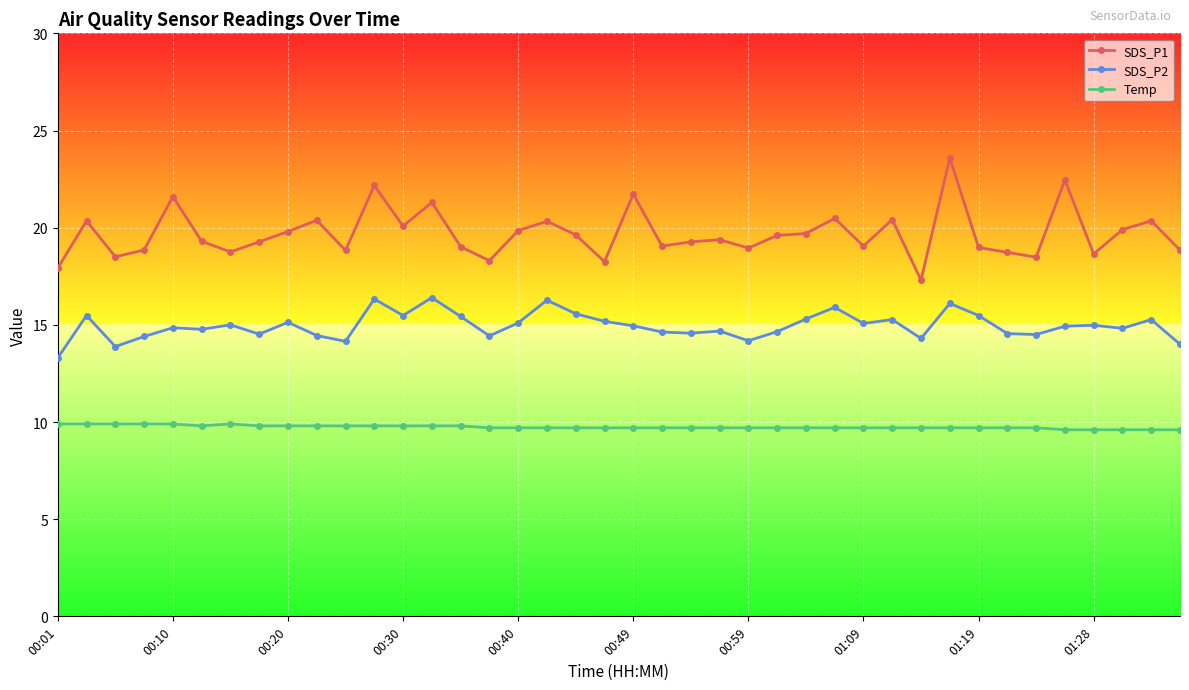

List the series in order of their overall mean, lowest first.

Temp, SDS_P2, SDS_P1